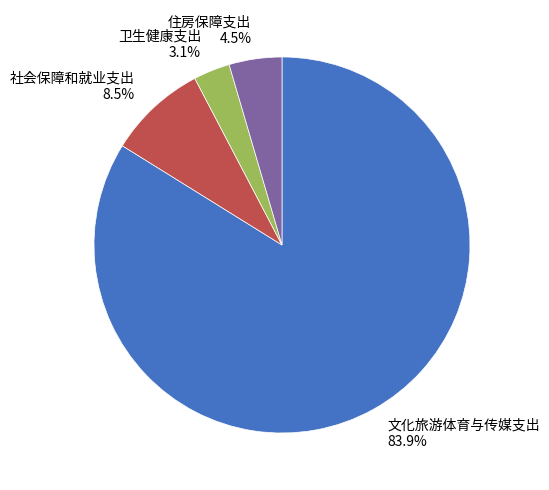

To the nearest percent, what is the average slice percentage?

25%